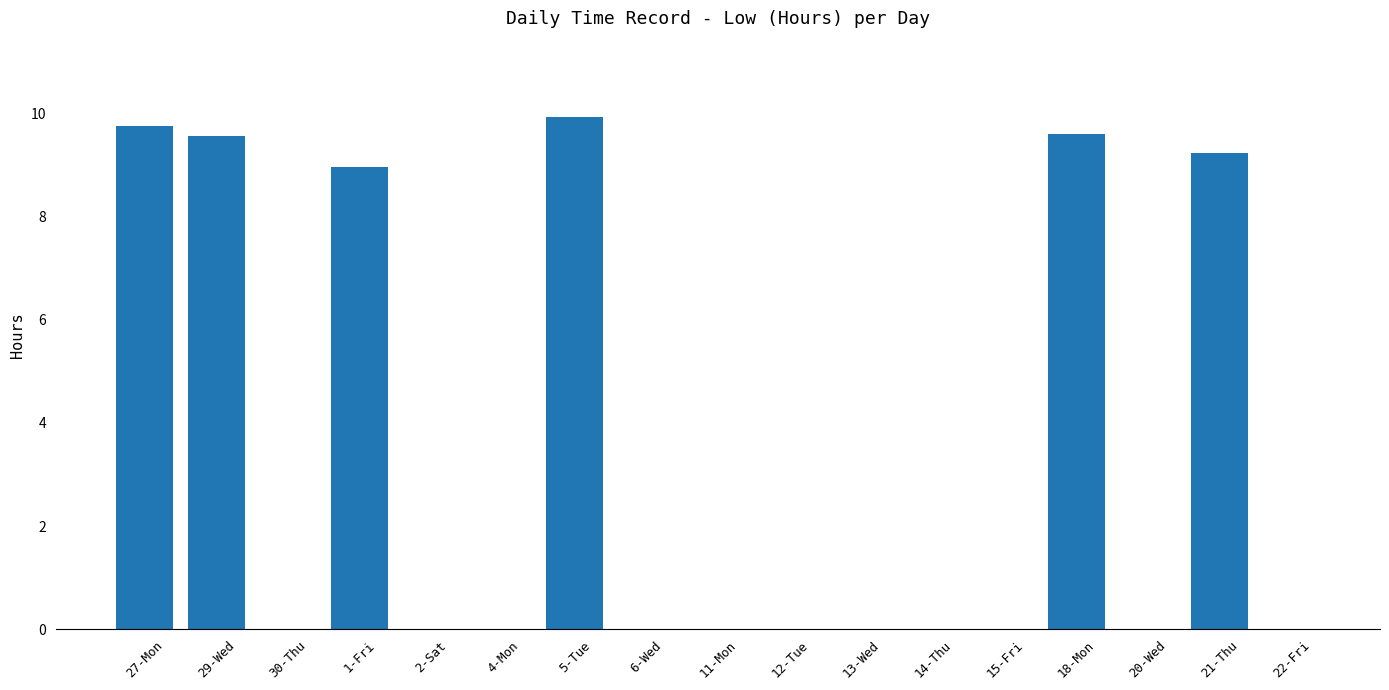

Is it true that the value at 27-Mon is 3.1?

False